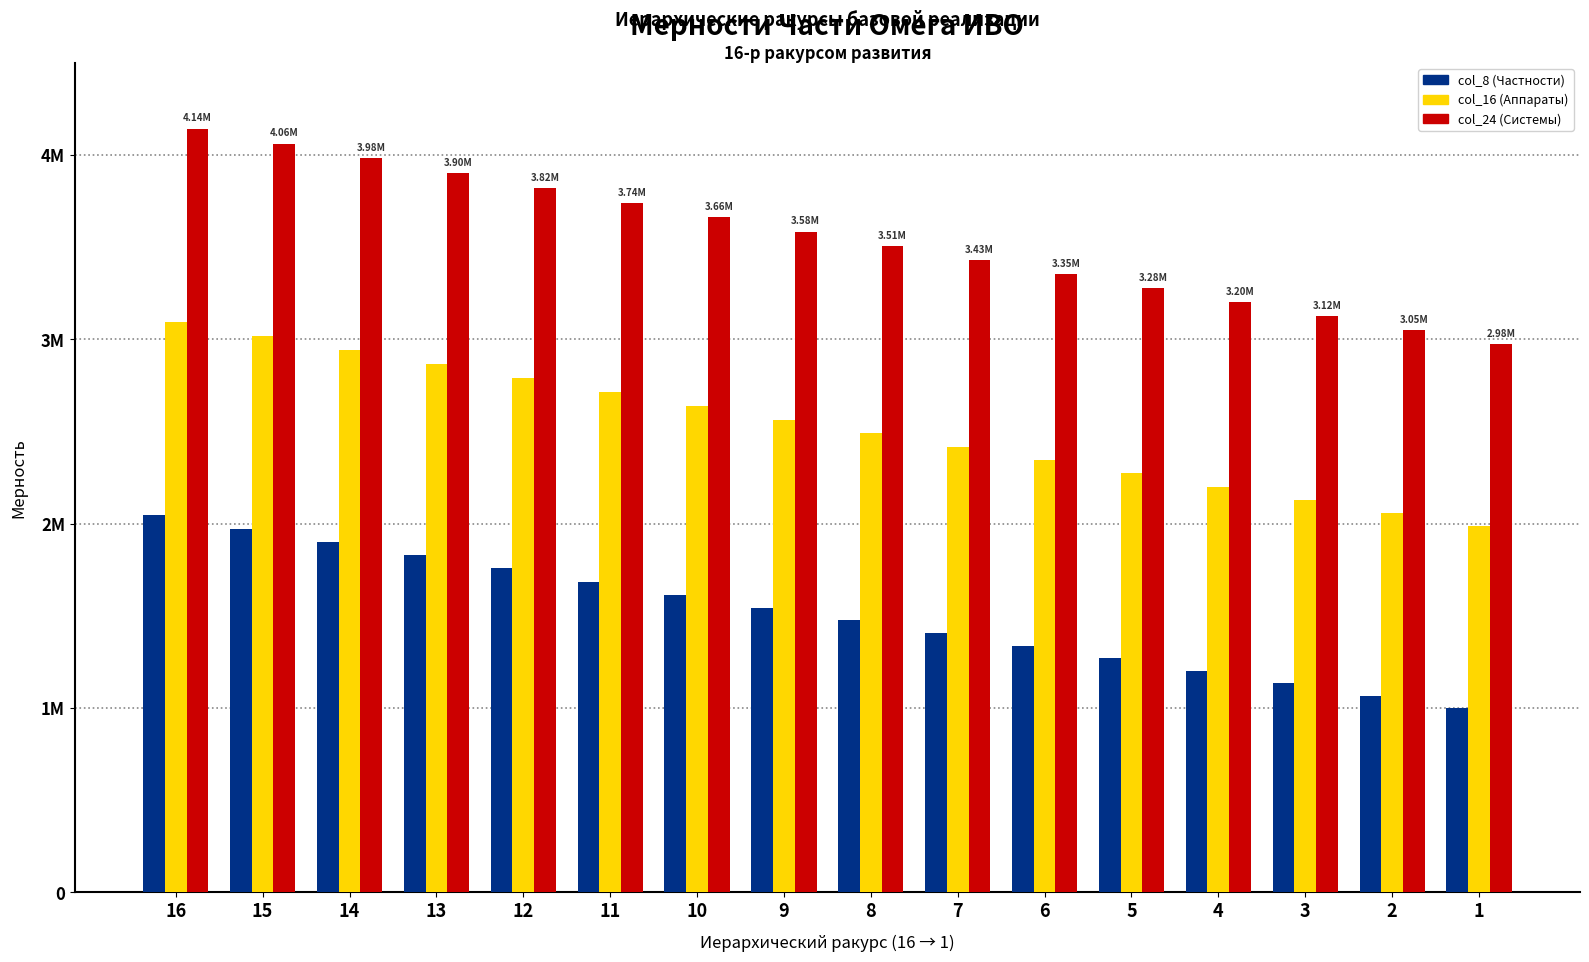

Which has a higher value, 6 or 3?

6